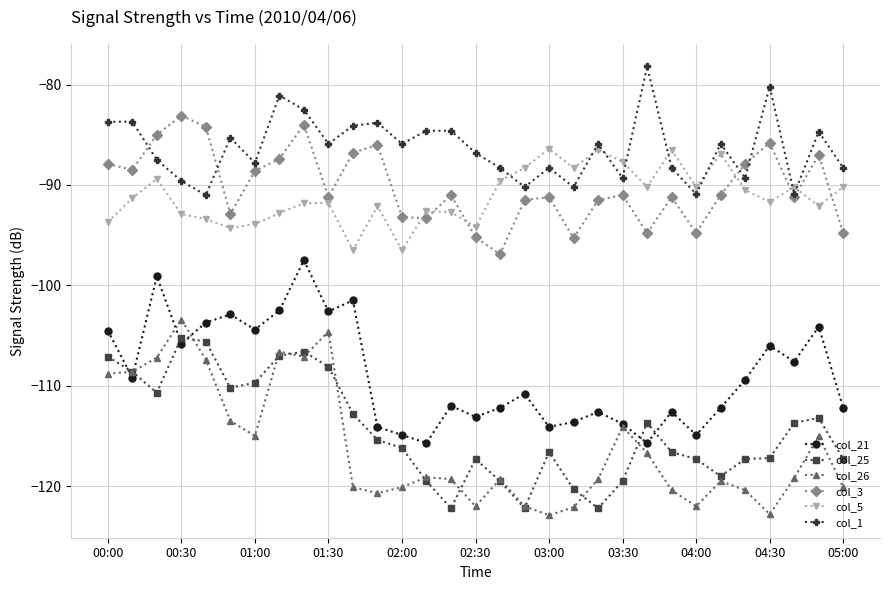

What is the sum of all col_25 values?

-3547.8